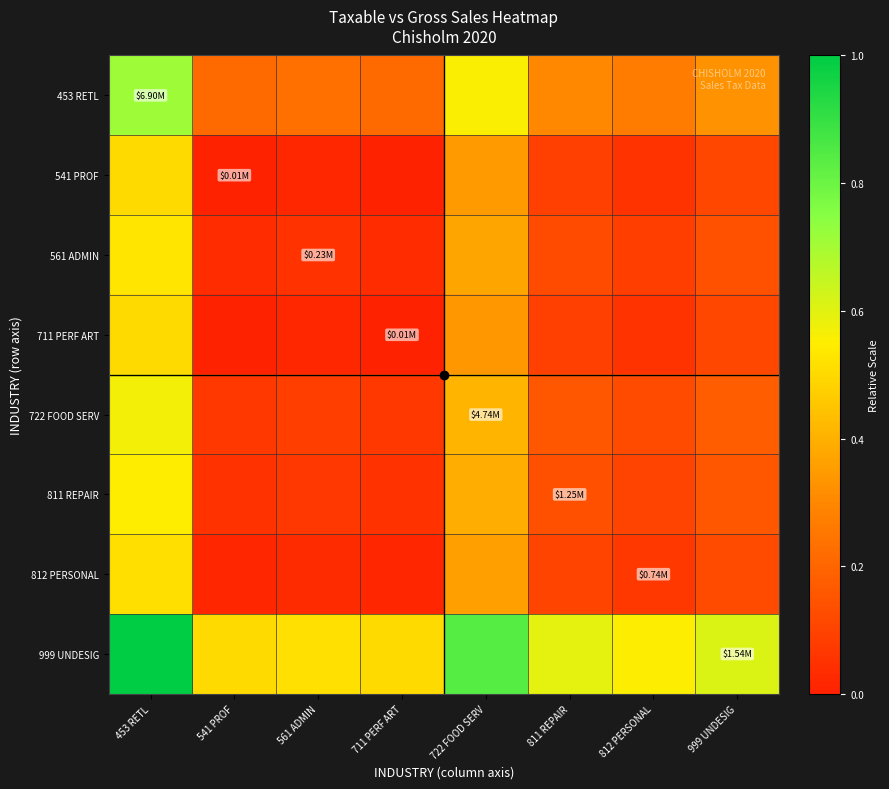

At how many categories does at least one series exceed 0?

8